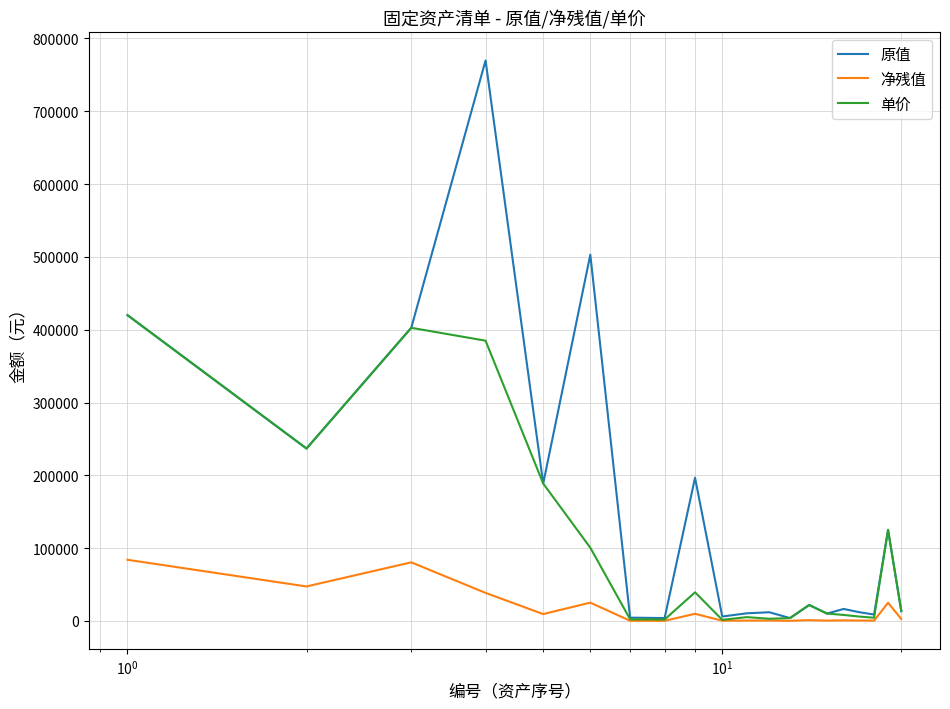

List the series in order of their peak value, lowest first.

净残值, 单价, 原值